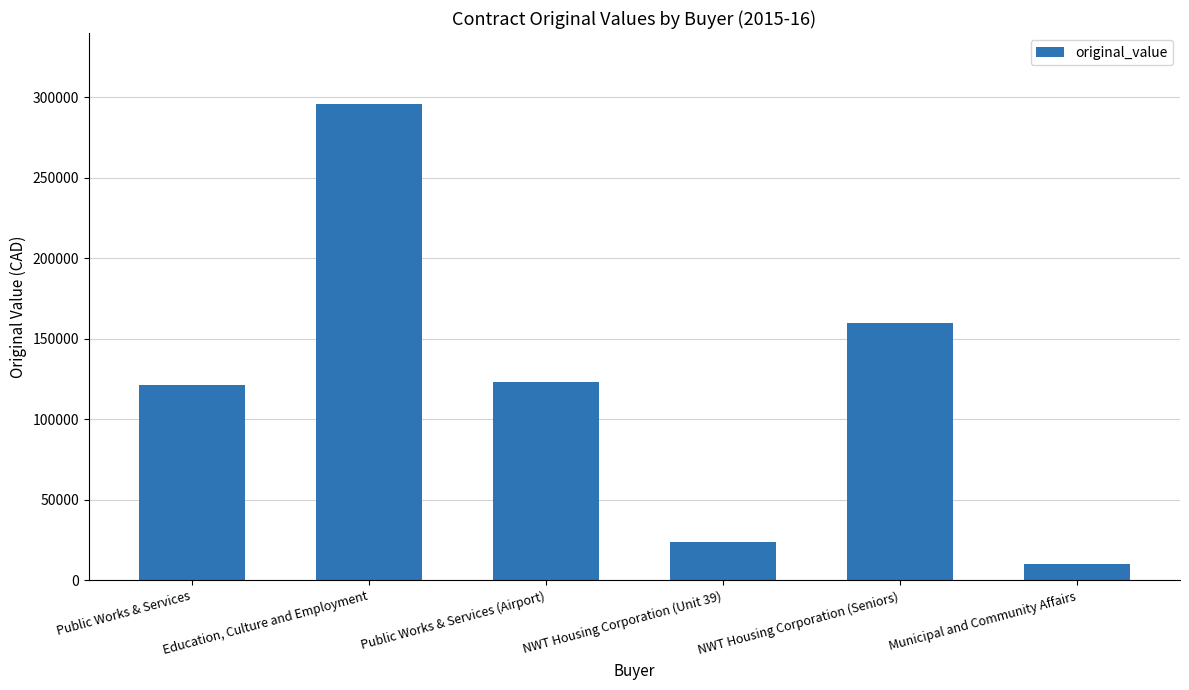

List the labels in order of value, smallest first.

Municipal and Community Affairs, NWT Housing Corporation (Unit 39), Public Works & Services, Public Works & Services (Airport), NWT Housing Corporation (Seniors), Education, Culture and Employment